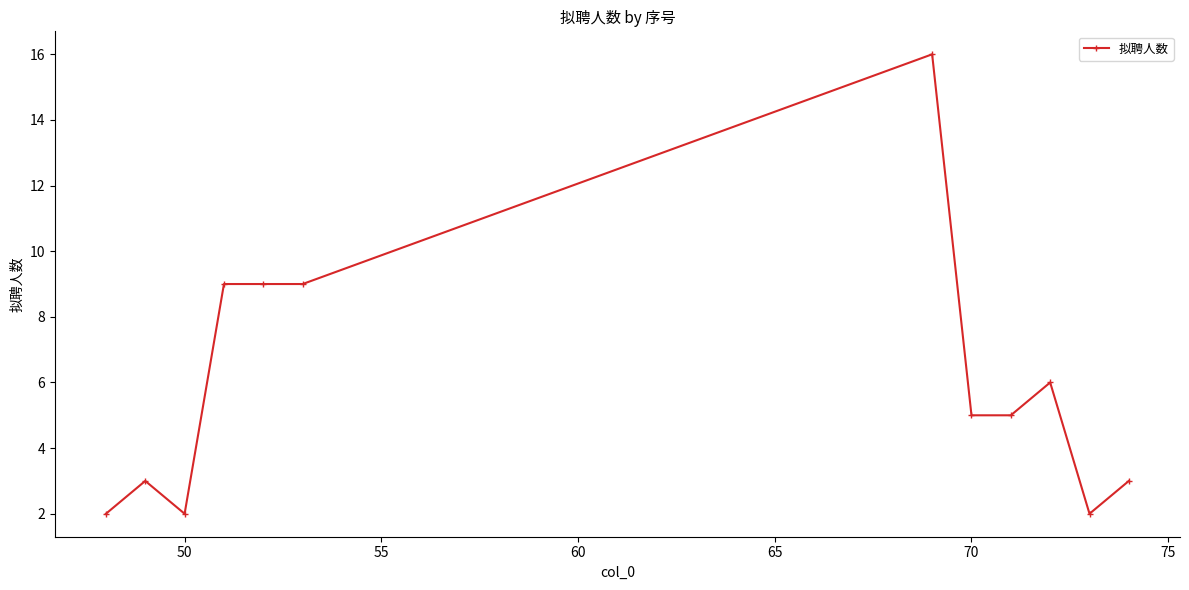

What is the greatest value displayed?

16